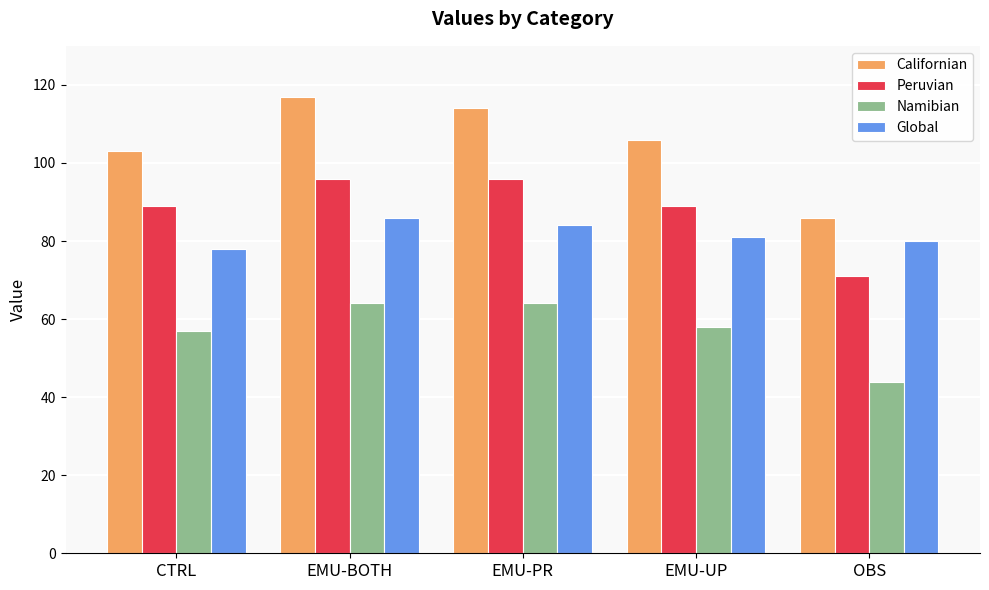

Reading left to right, extract all data points from this chart.

Californian: 103	117	114	106	86
Peruvian: 89	96	96	89	71
Namibian: 57	64	64	58	44
Global: 78	86	84	81	80